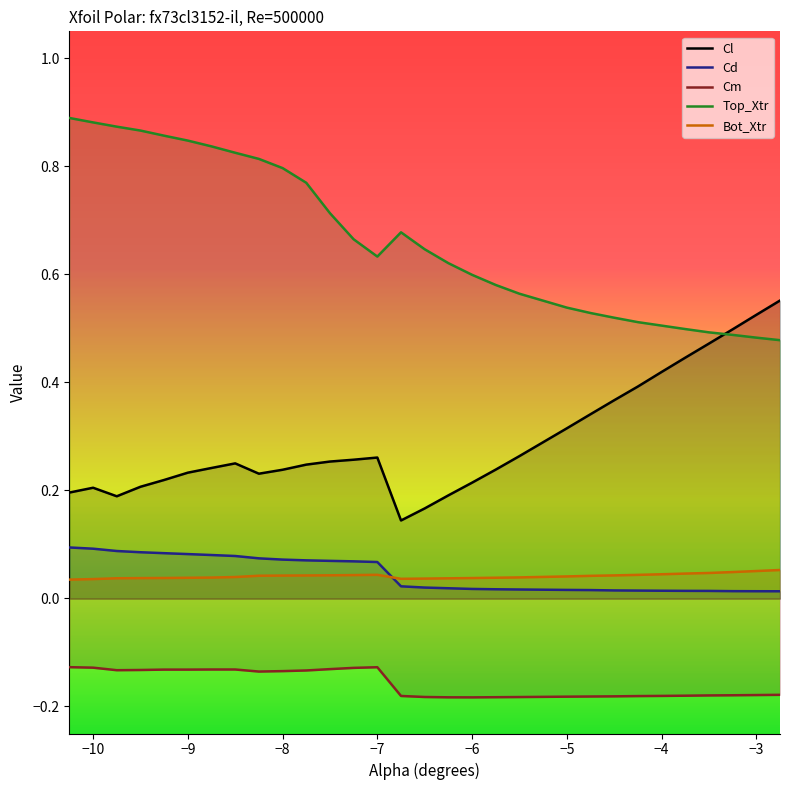

True or false: Cm and Top_Xtr cross at least once.

False